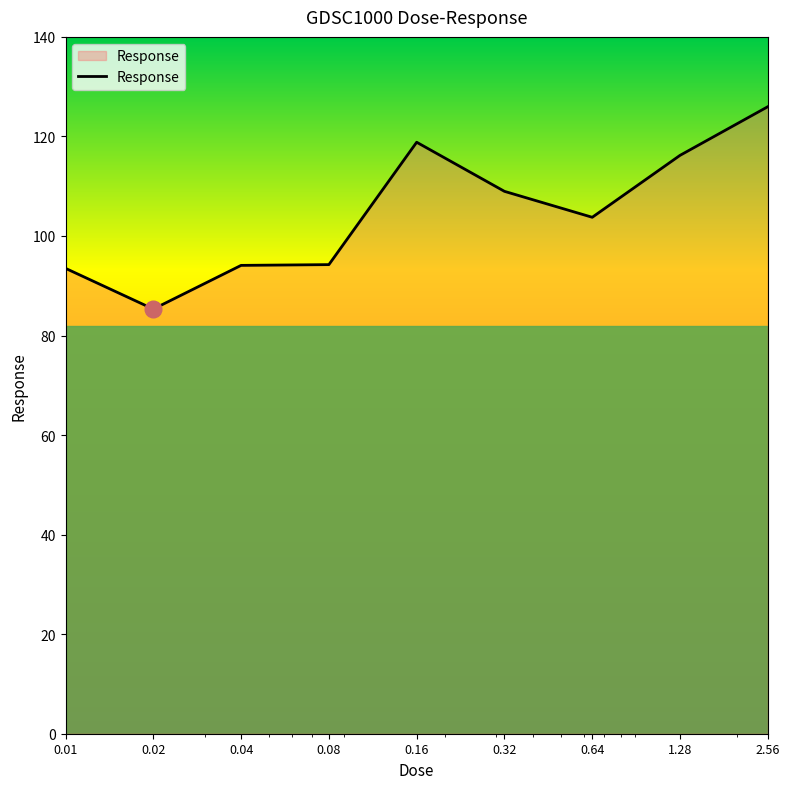

Does the chart display data point markers on the line(s)?

No